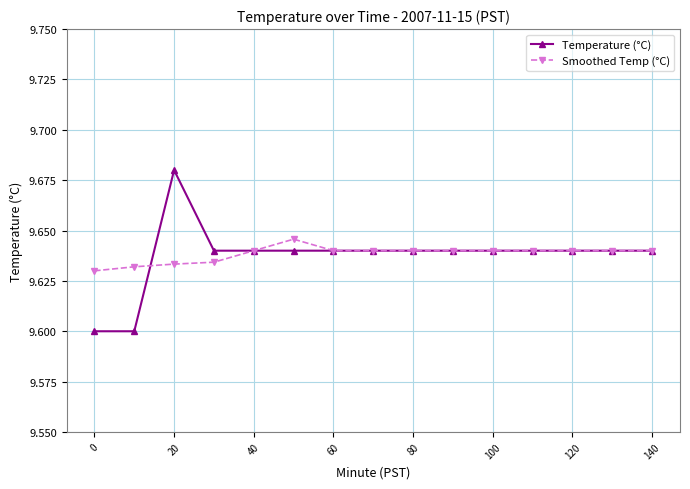

At how many categories does at least one series exceed 9?

15